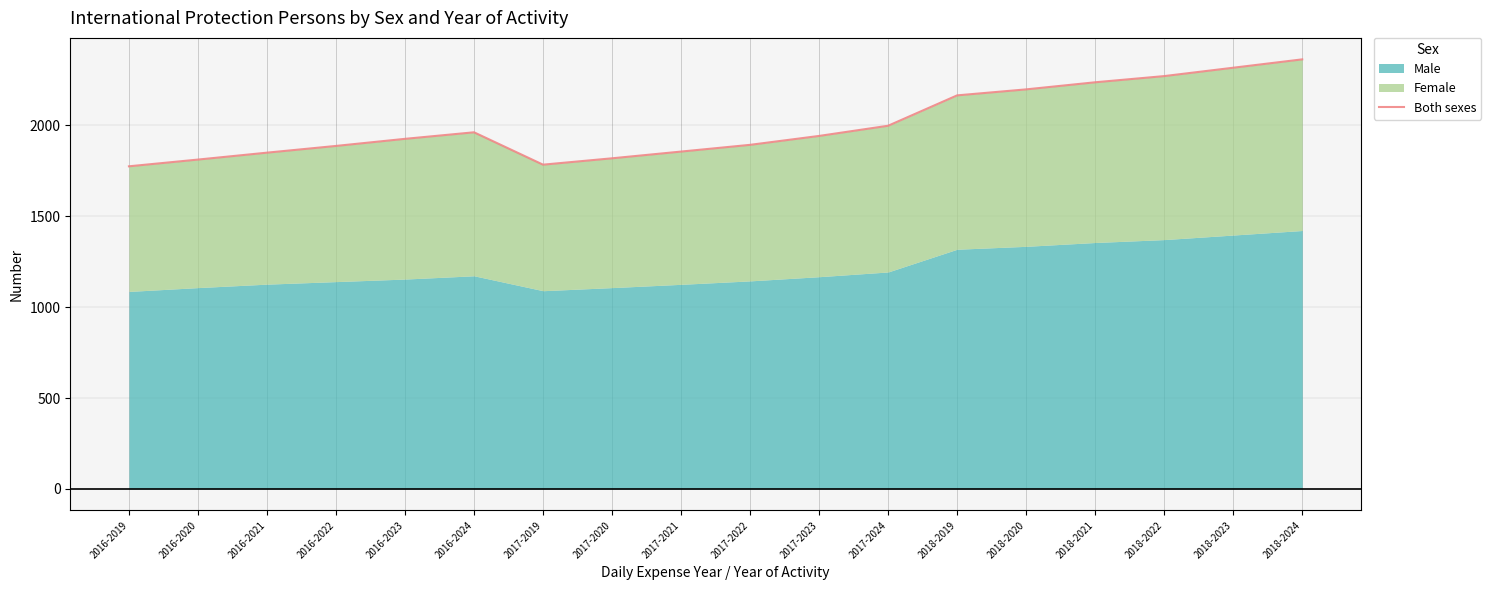

What is the label of the 9th point from the right?

2017-2022